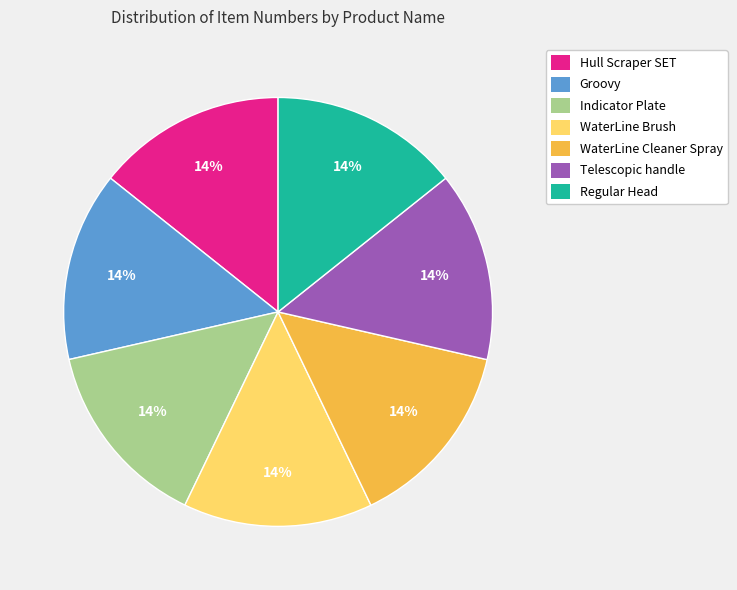

Is there any slice that represents more than half of the pie?

No